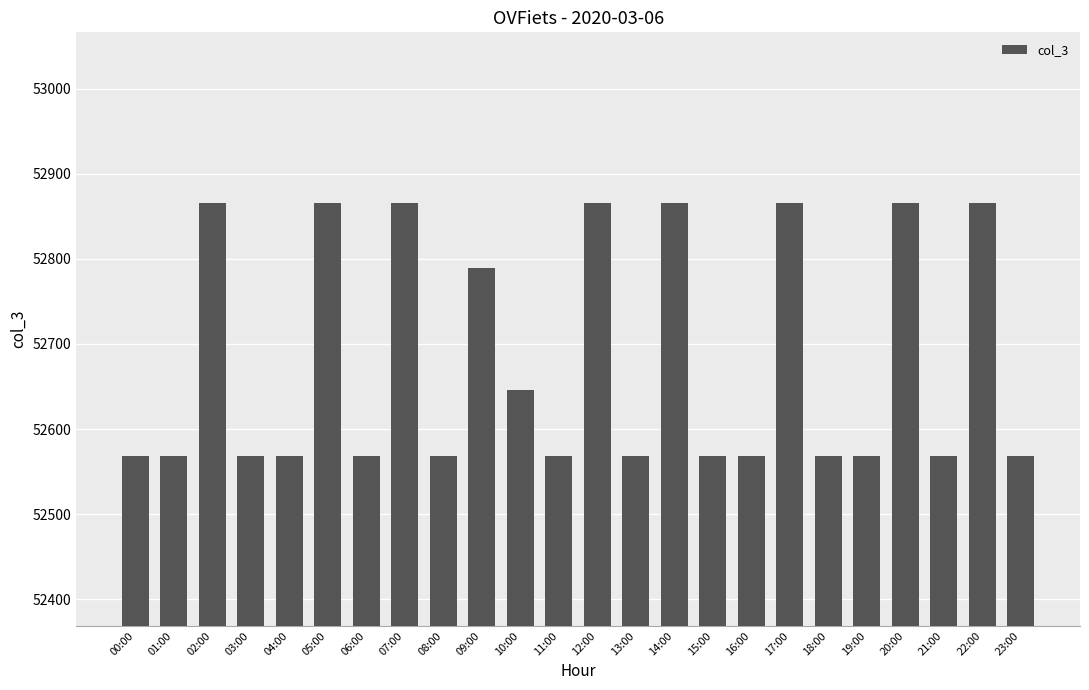

Count the number of values greater than 52569.

10